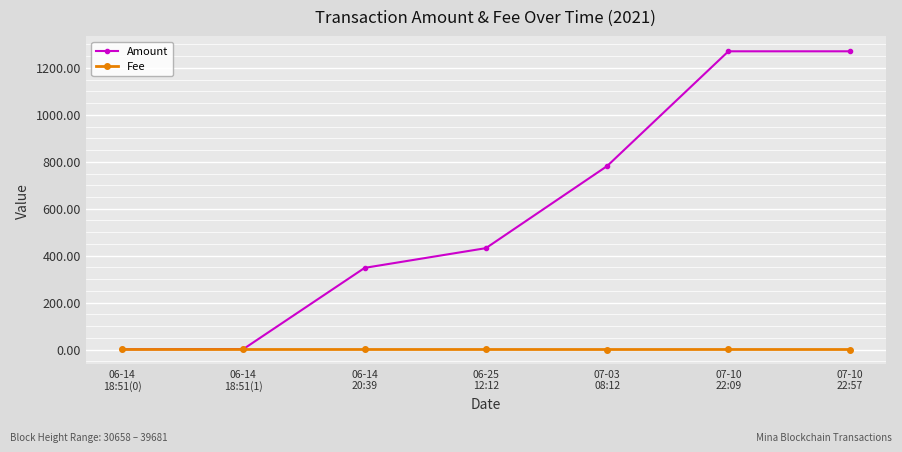

What is the total value across all series at 07-10
22:09?

1271.1